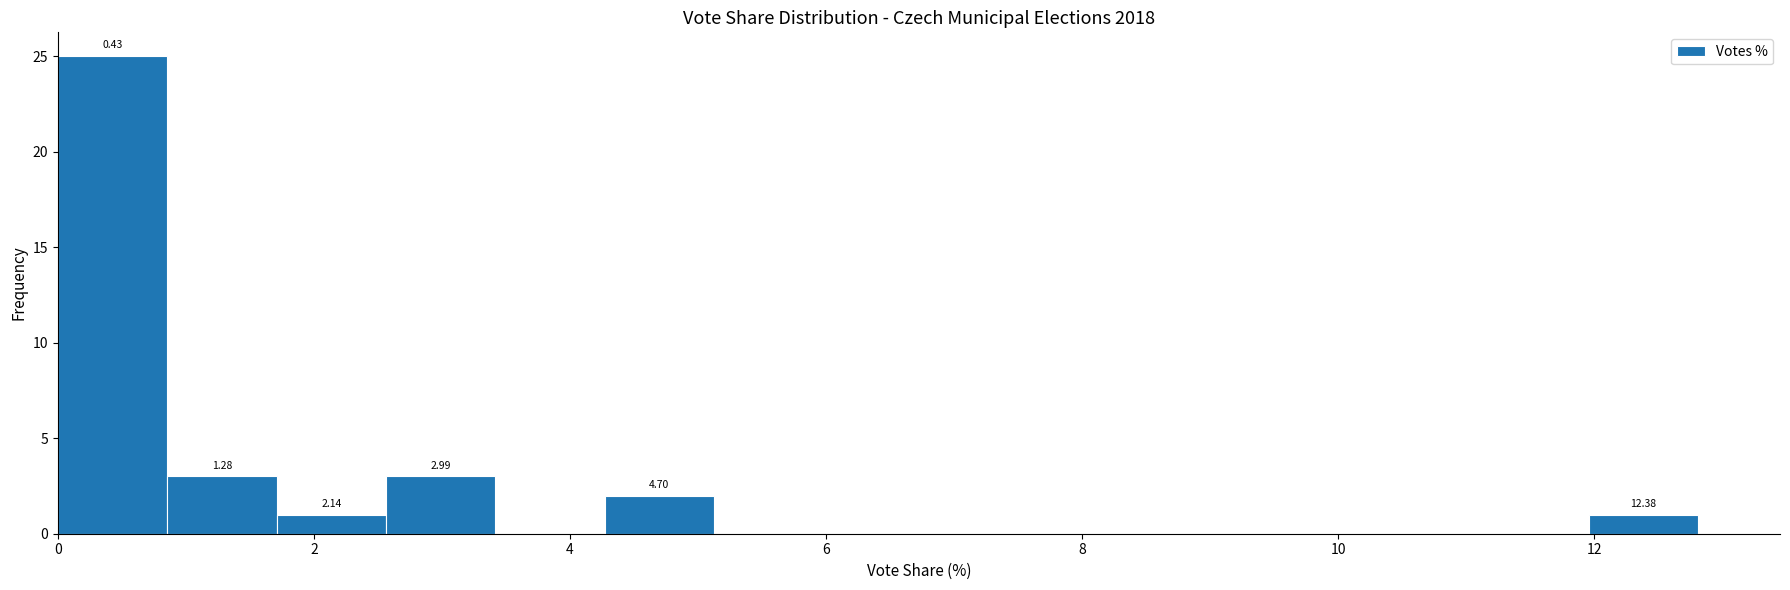

Over which range of the x-axis is the bar tallest?

0.0 to 0.8